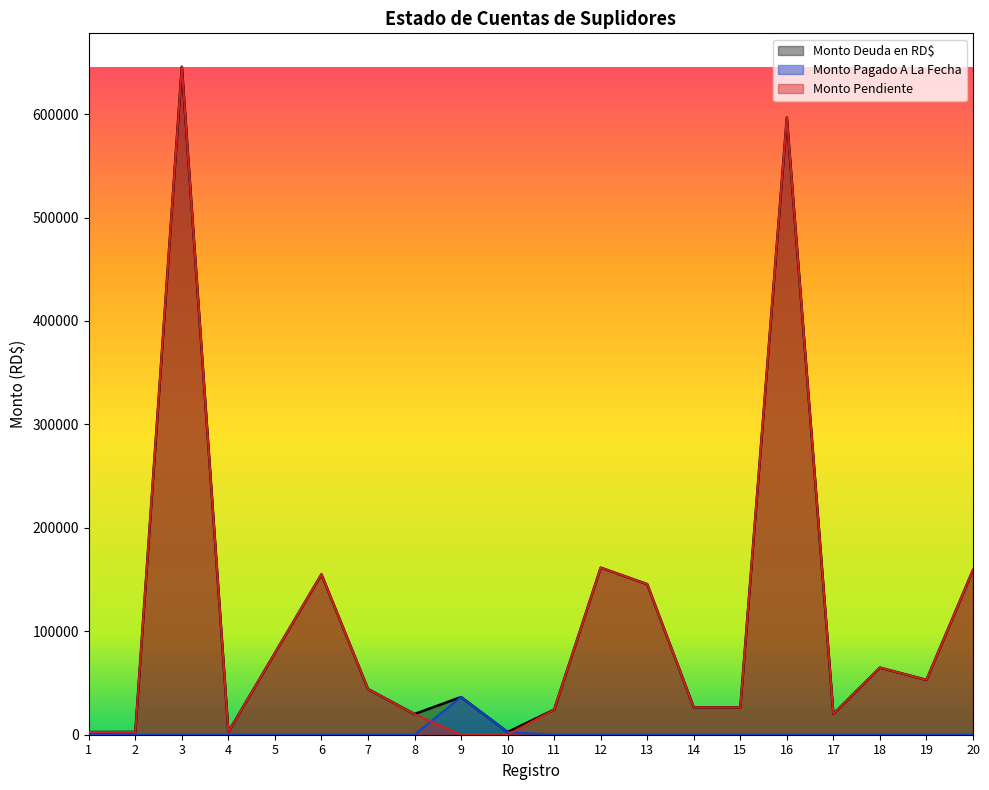

What is the sum of all Monto Pagado A La Fecha values?

39021.3